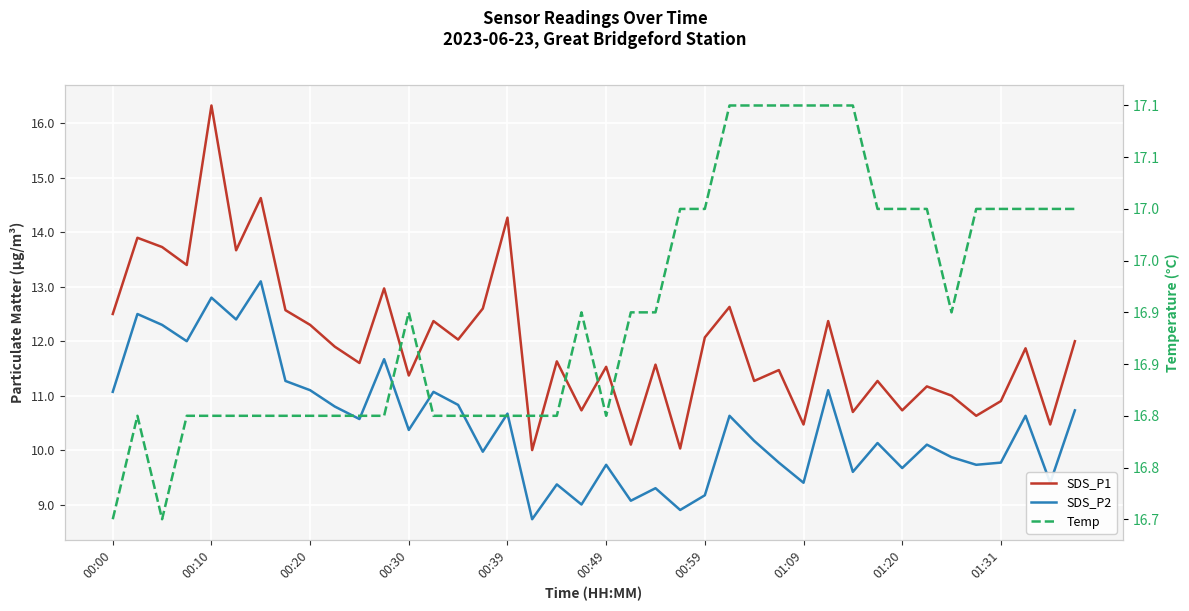

True or false: Temp and SDS_P1 intersect in this chart.

False